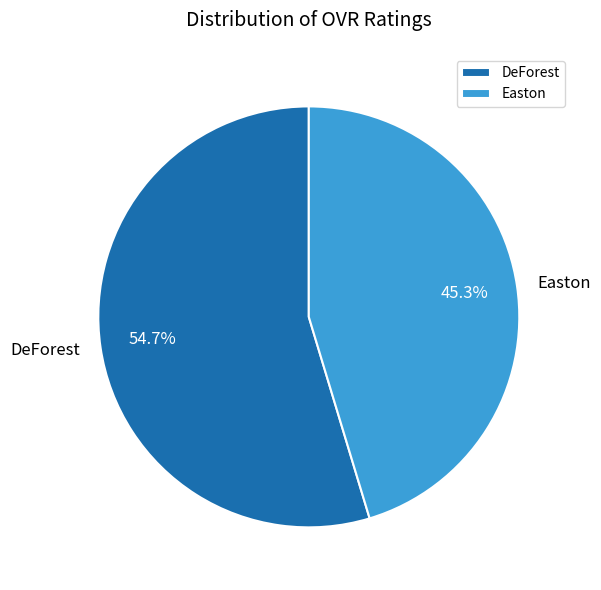

What percentage do Easton and DeForest together represent?

100.0%